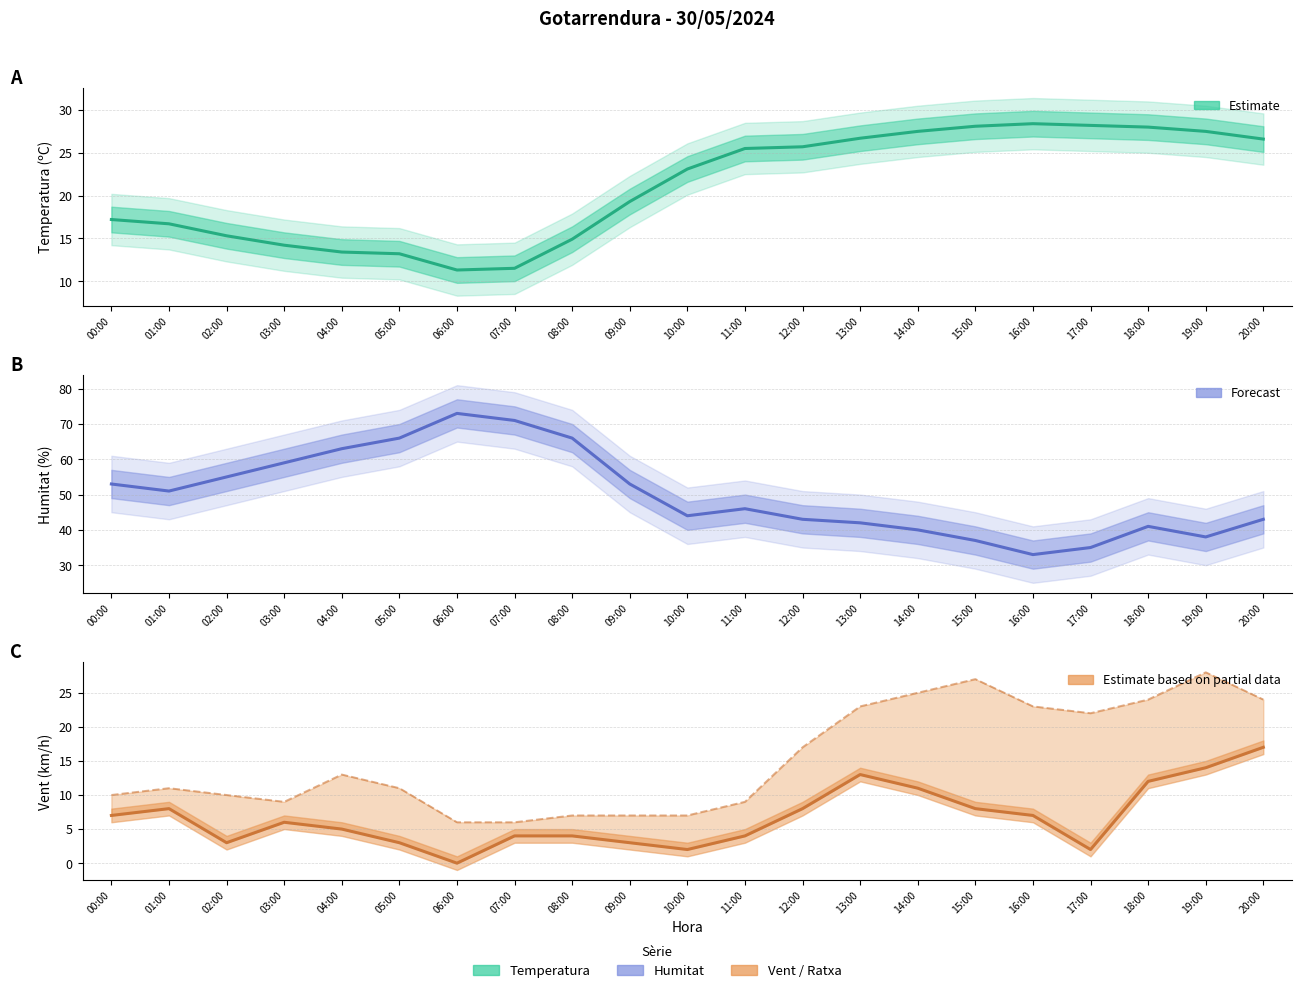

What is the difference between the maximum and minimum values in the Ratxa (km/h) series?

22.0